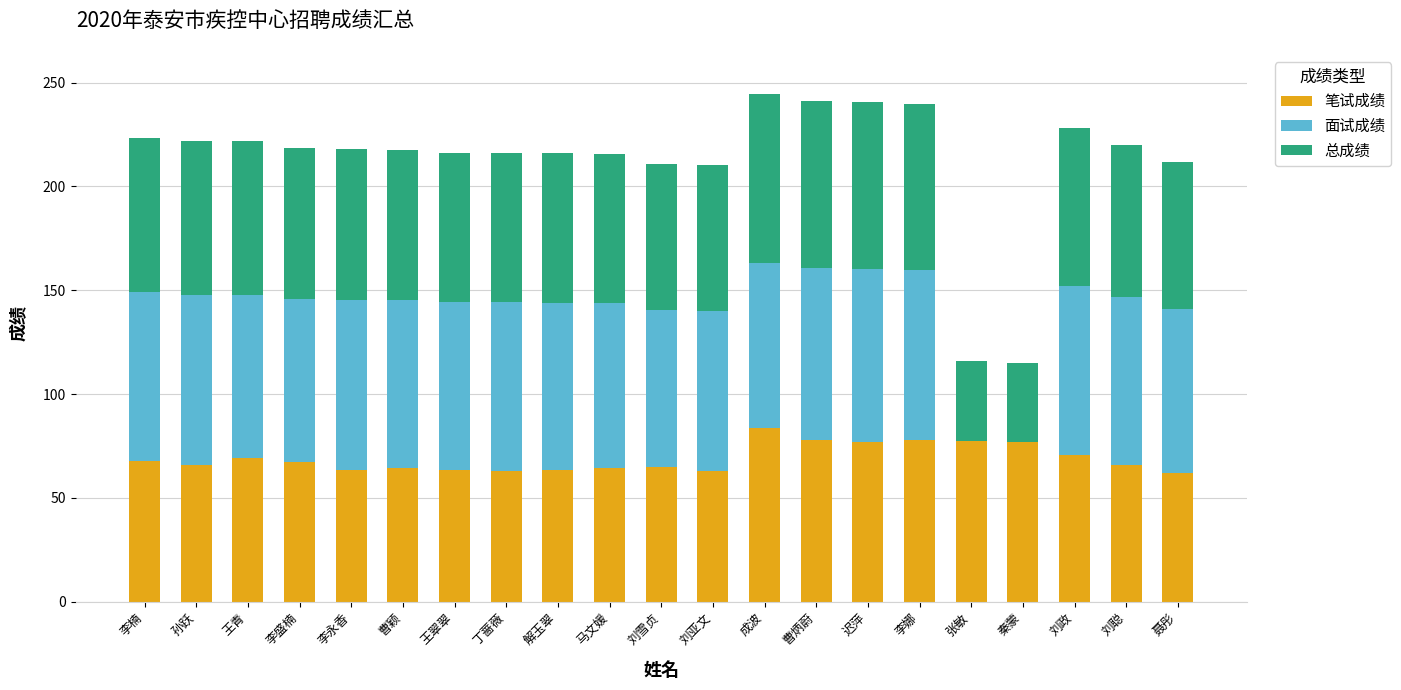

Is it true that 笔试成绩 equals 63.6 at 解玉翠?

True